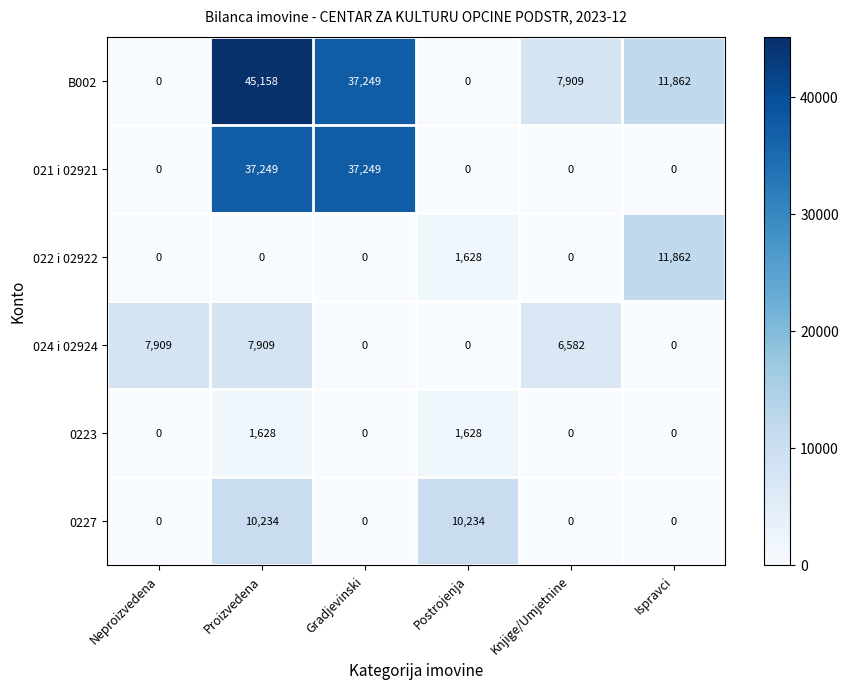

What is the difference between the highest and lowest values at Knjige/Umjetnine?

7909